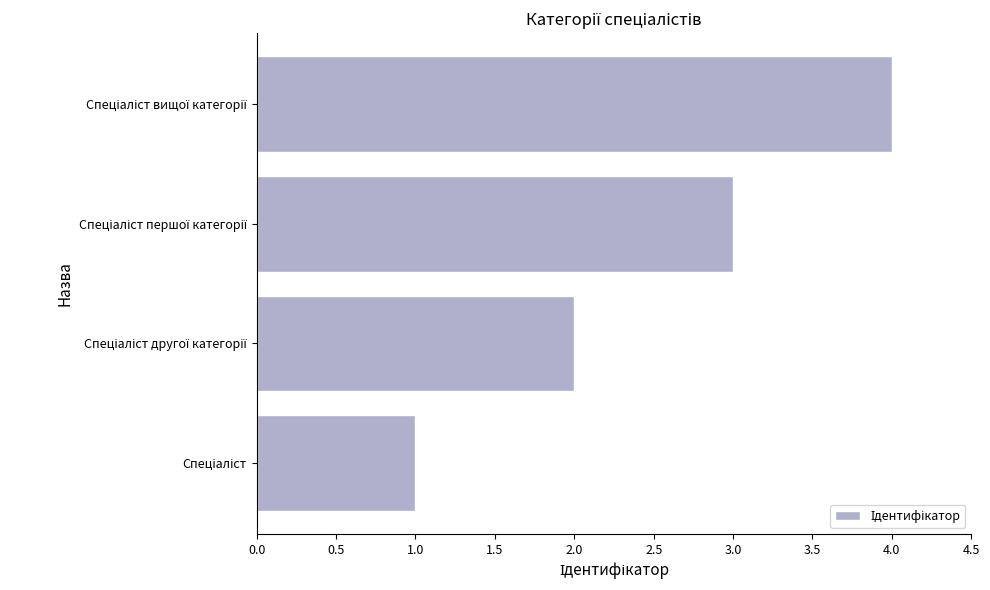

What is the difference between the maximum and minimum values?

3